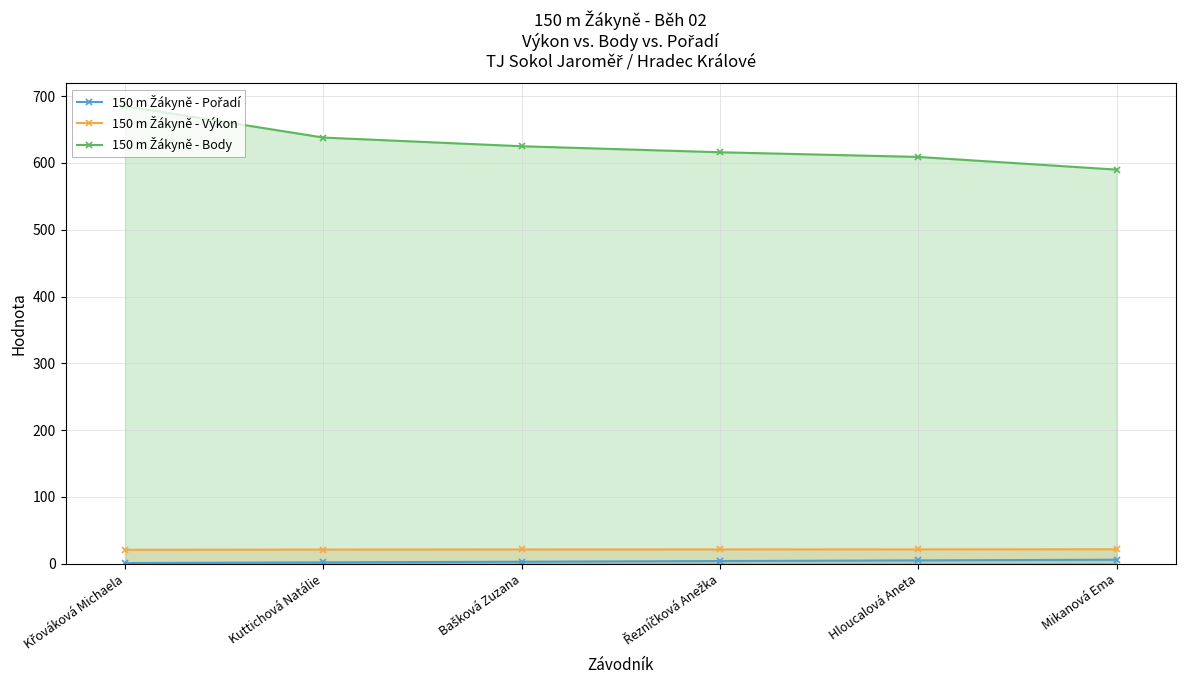

Is the value of 150 m Žákyně - Pořadí at Kuttichová Natálie greater than the value of 150 m Žákyně - Body at Hloucalová Aneta?

No